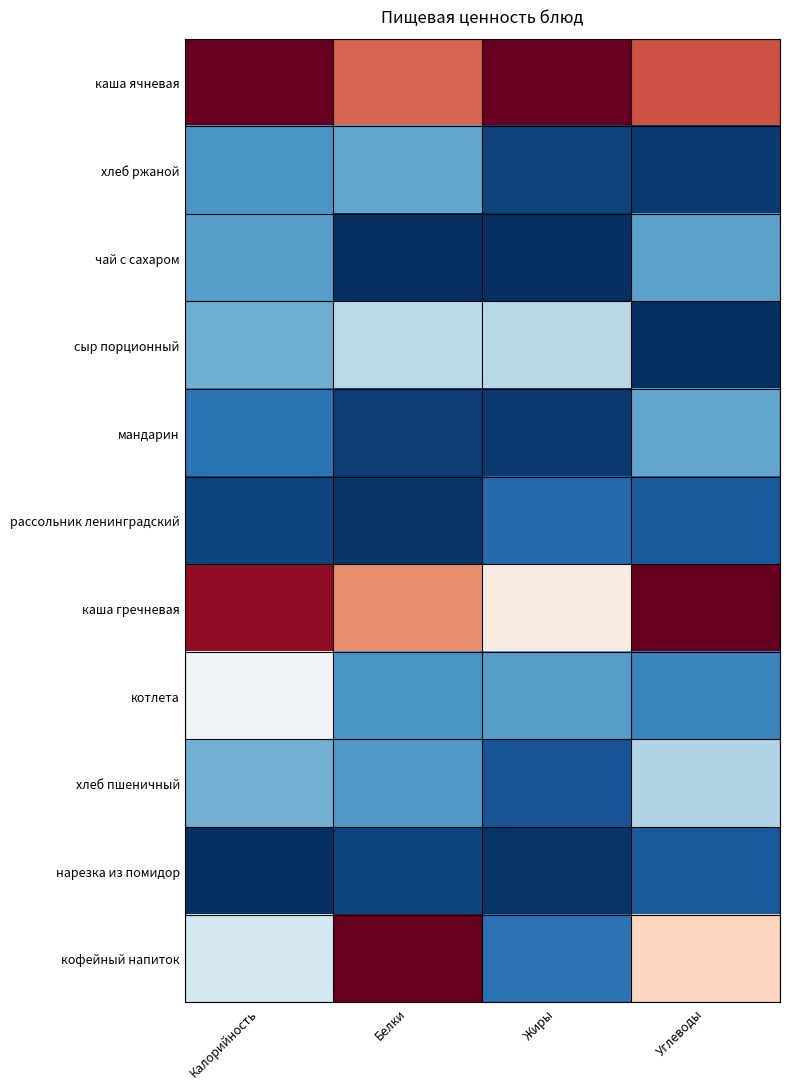

Reading left to right, list all the values displayed in this chart.

каша ячневая: Калорийность=1.0	Белки=0.8	Жиры=1.0	Углеводы=0.8
хлеб ржаной: Калорийность=0.2	Белки=0.2	Жиры=0.0	Углеводы=0.0
чай с сахаром: Калорийность=0.2	Белки=0.0	Жиры=0.0	Углеводы=0.2
сыр порционный: Калорийность=0.3	Белки=0.4	Жиры=0.4	Углеводы=0.0
мандарин: Калорийность=0.1	Белки=0.0	Жиры=0.0	Углеводы=0.2
рассольник ленинградский: Калорийность=0.0	Белки=0.0	Жиры=0.1	Углеводы=0.1
каша гречневая: Калорийность=0.9	Белки=0.7	Жиры=0.5	Углеводы=1.0
котлета: Калорийность=0.5	Белки=0.2	Жиры=0.2	Углеводы=0.2
хлеб пшеничный: Калорийность=0.3	Белки=0.2	Жиры=0.1	Углеводы=0.4
нарезка из помидор: Калорийность=0.0	Белки=0.0	Жиры=0.0	Углеводы=0.1
кофейный напиток: Калорийность=0.4	Белки=1.0	Жиры=0.1	Углеводы=0.6